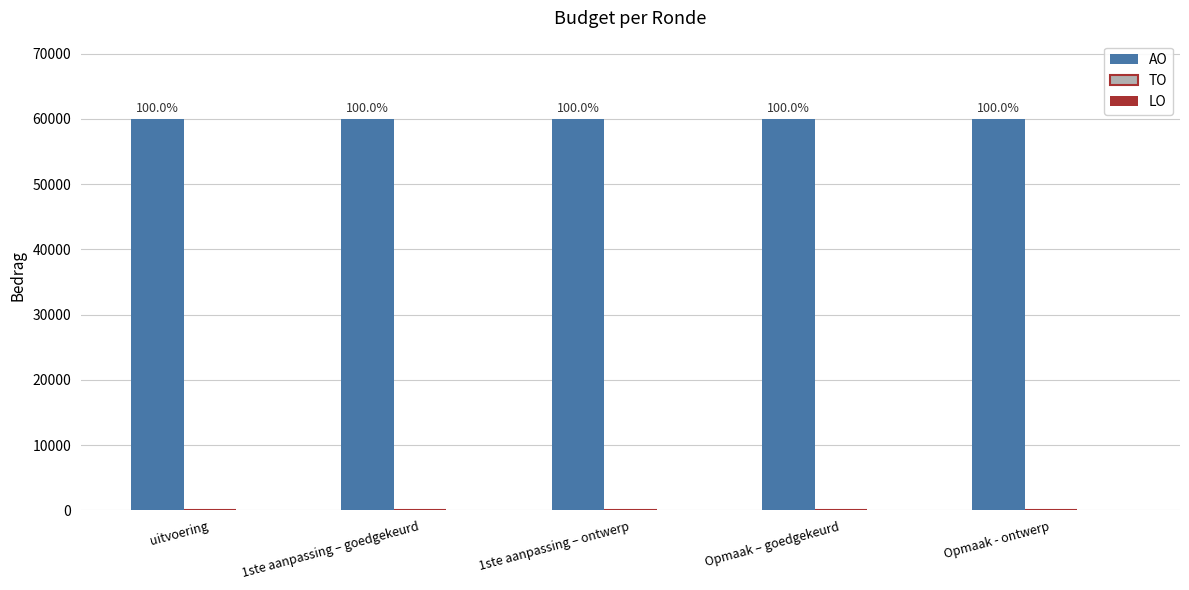

How many data points does each series have?

5